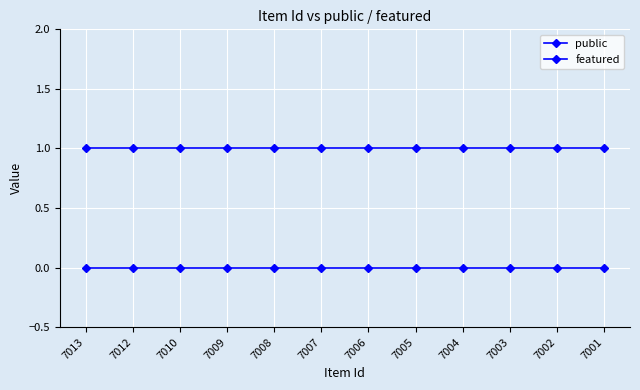

Reading right to left, transcribe all the data shown in this chart.

public: 7001=1	7002=1	7003=1	7004=1	7005=1	7006=1	7007=1	7008=1	7009=1	7010=1	7012=1	7013=1
featured: 7001=0	7002=0	7003=0	7004=0	7005=0	7006=0	7007=0	7008=0	7009=0	7010=0	7012=0	7013=0